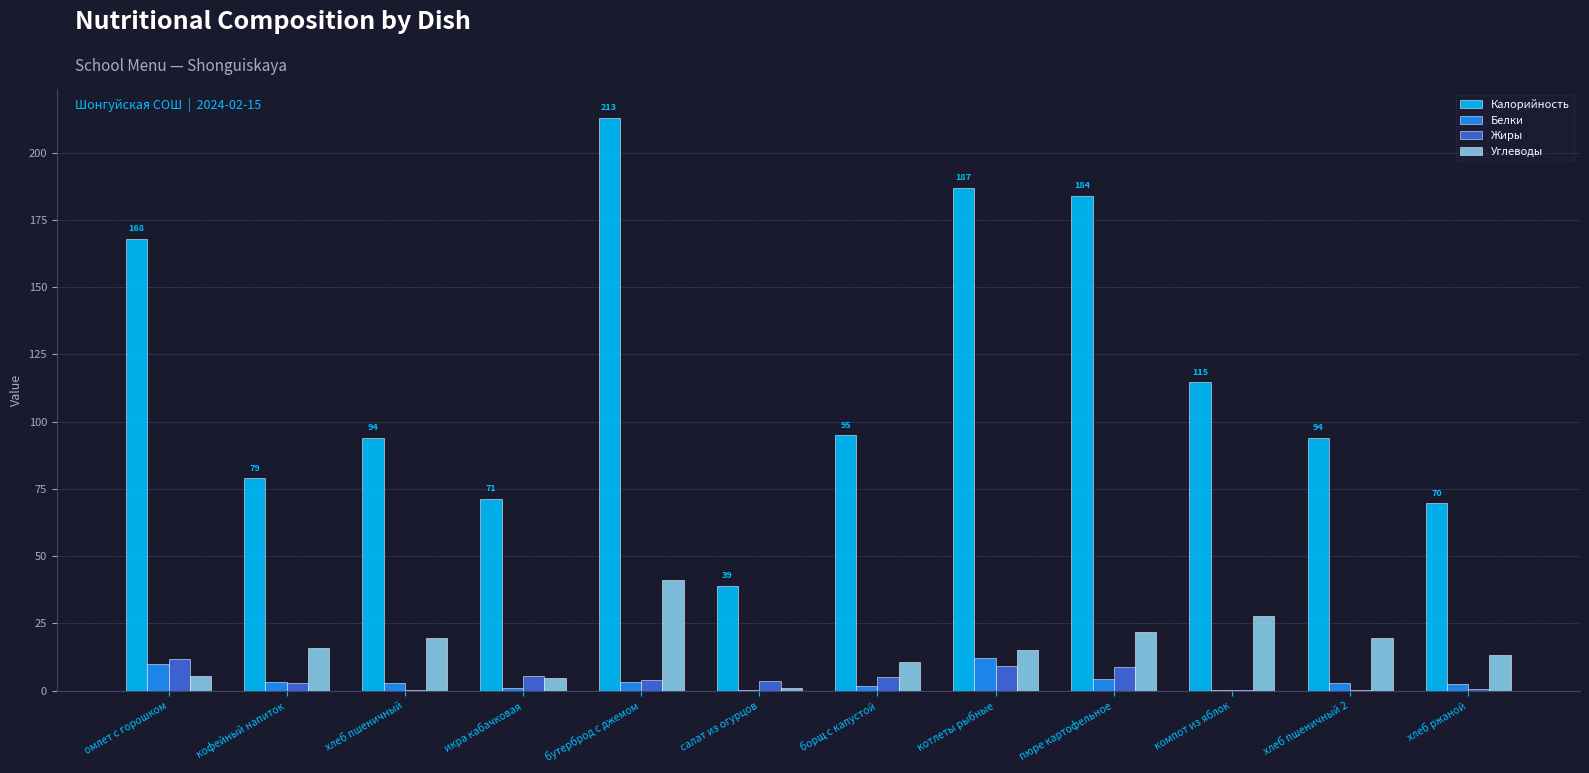

At which category is the sum across all series the highest?

бутерброд с джемом